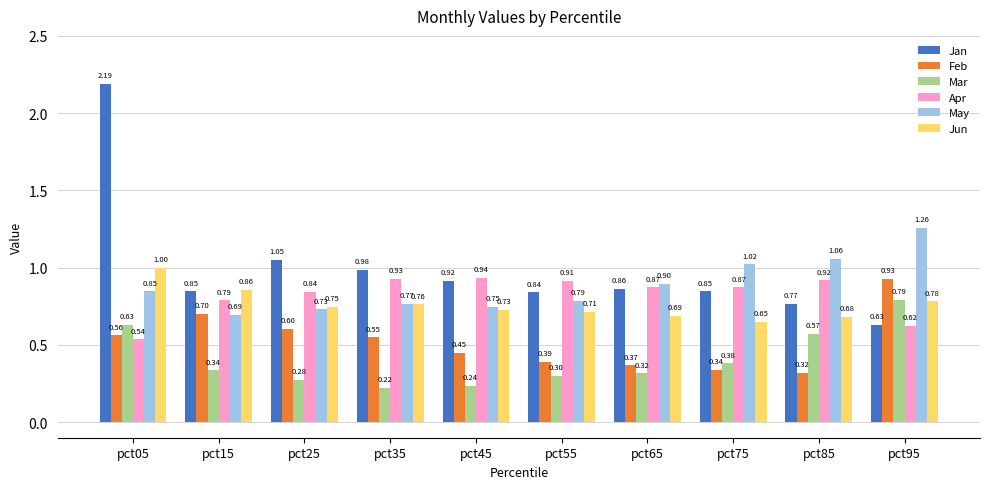

How many data points does each series have?

10